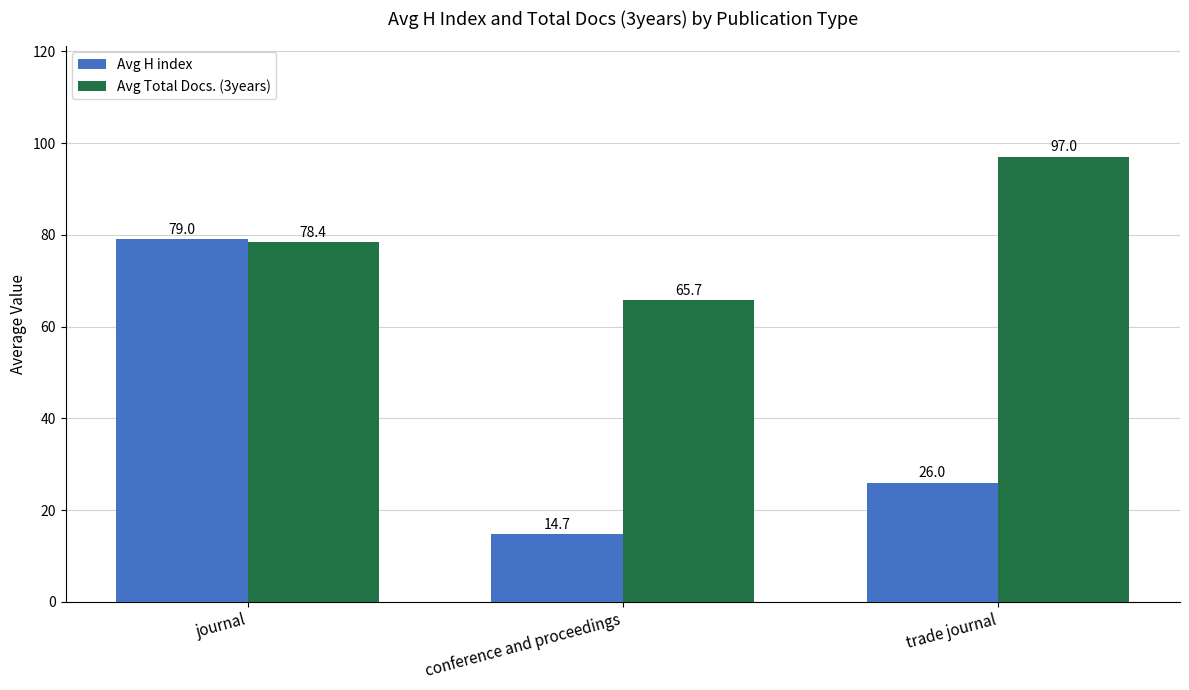

Does the chart contain any negative values?

No